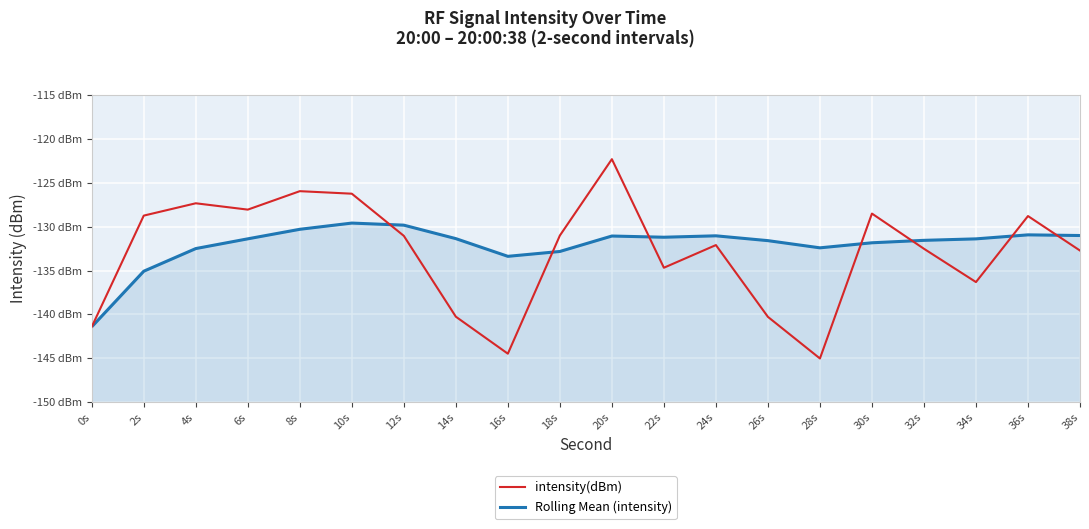

Which series has the largest total across all categories?

Rolling Mean (intensity)